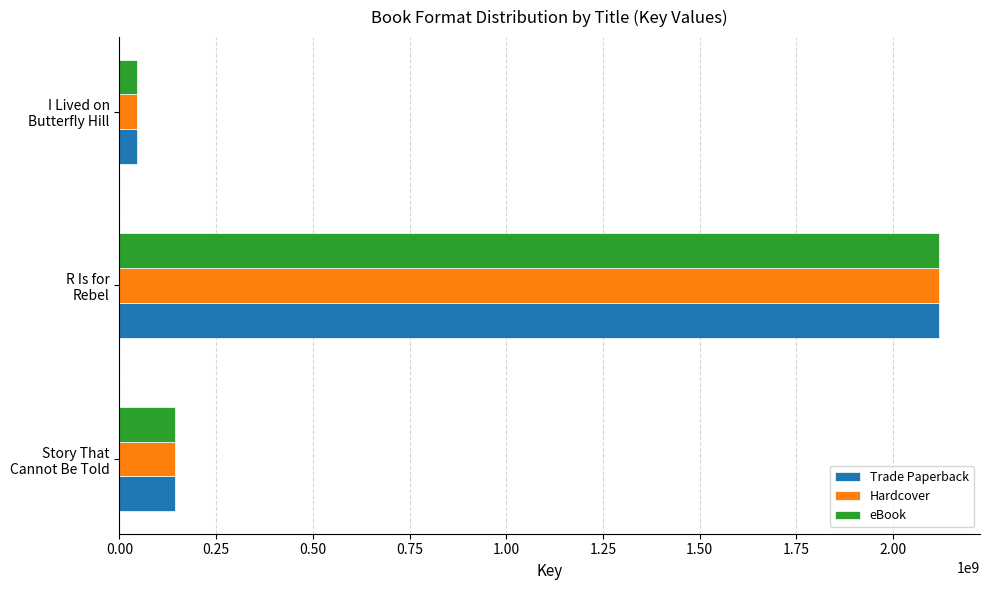

What is the greatest value displayed?

2118502847